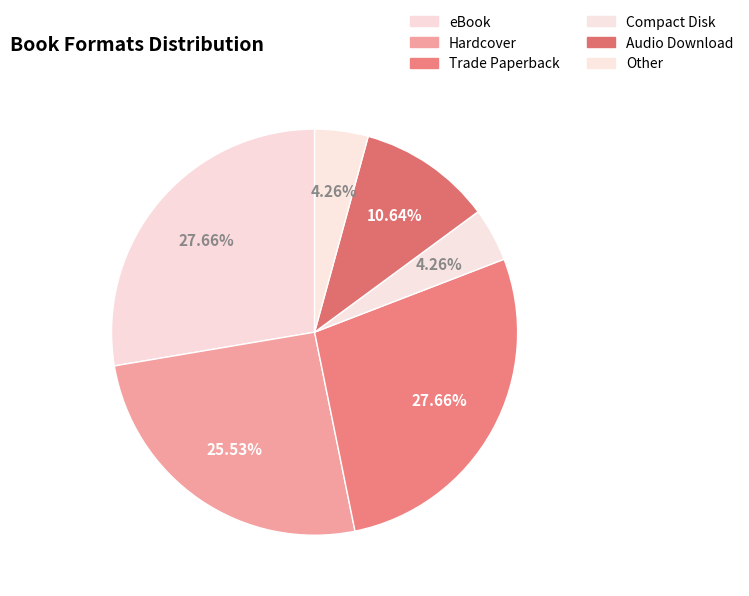

Count the number of slices in the pie.

6